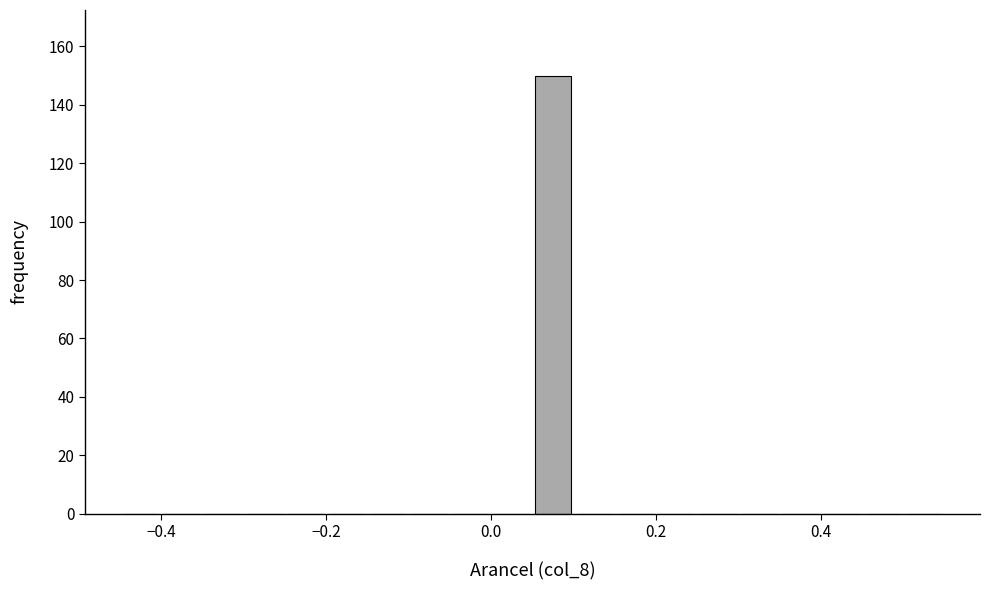

Read against the x-axis, roughly where is the centre of the tallest bar?

0.08